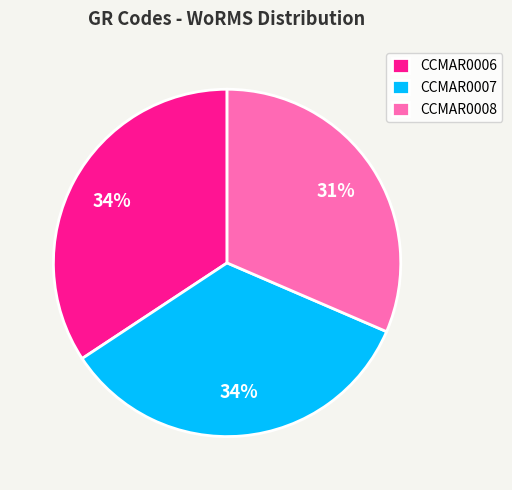

Between CCMAR0007 and CCMAR0008, which is larger?

CCMAR0007